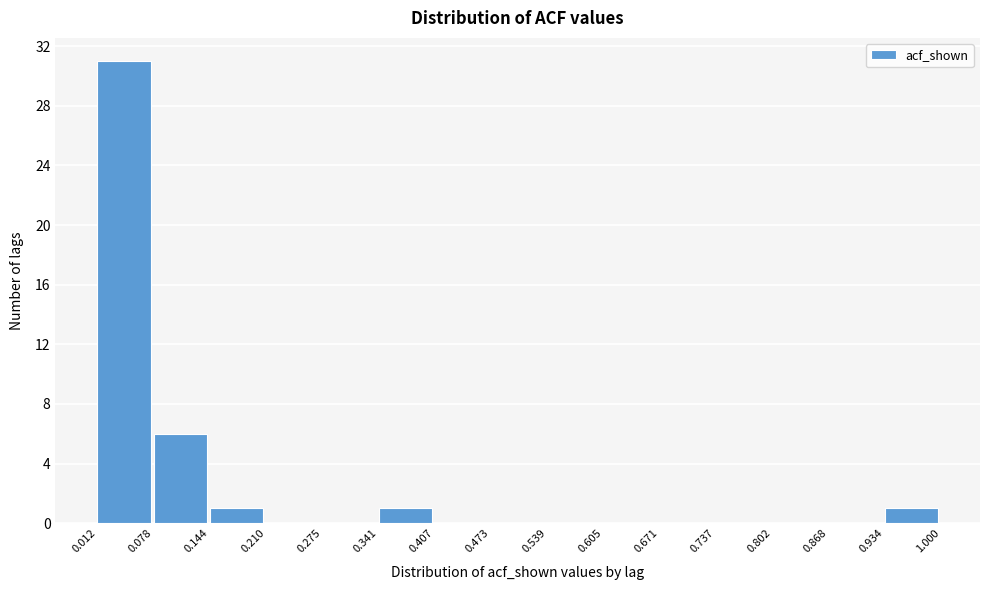

Which range on the x-axis has the tallest bar?

0.012 to 0.078